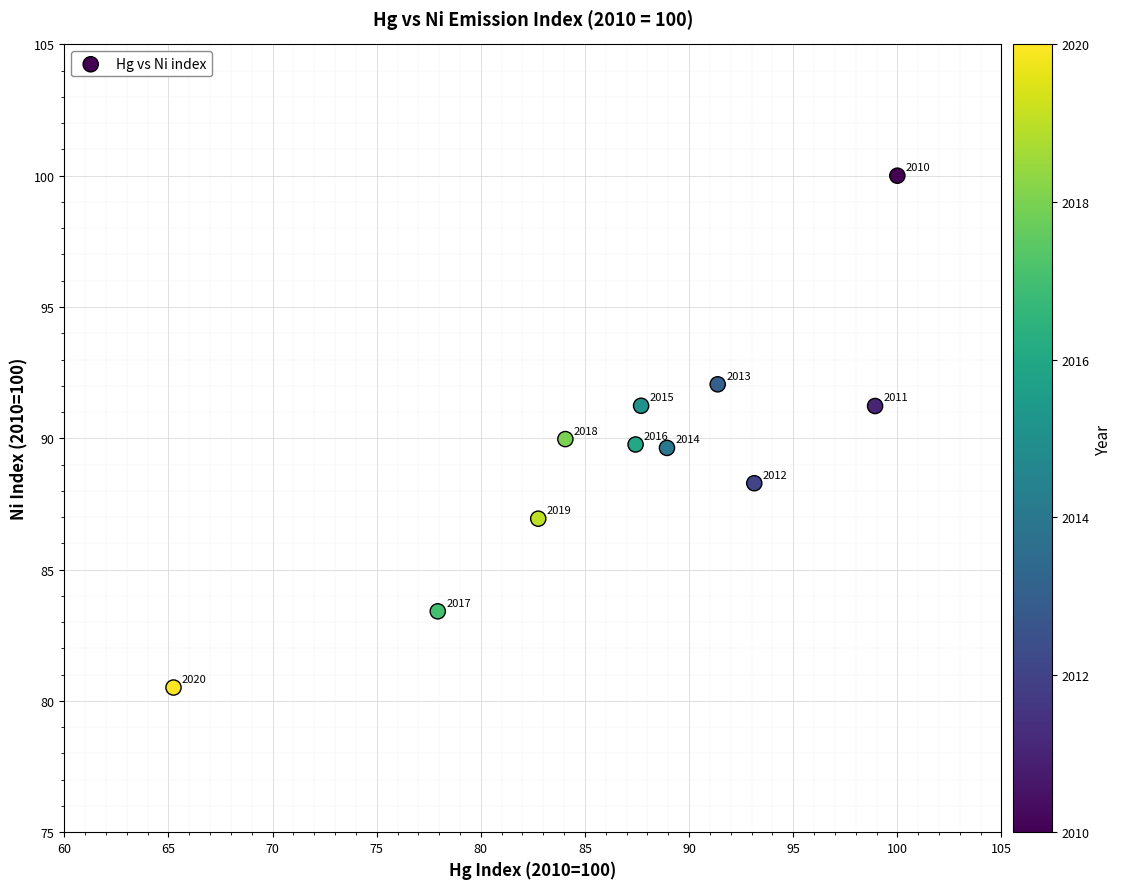

What is the range of X values (max minus min)?

34.8